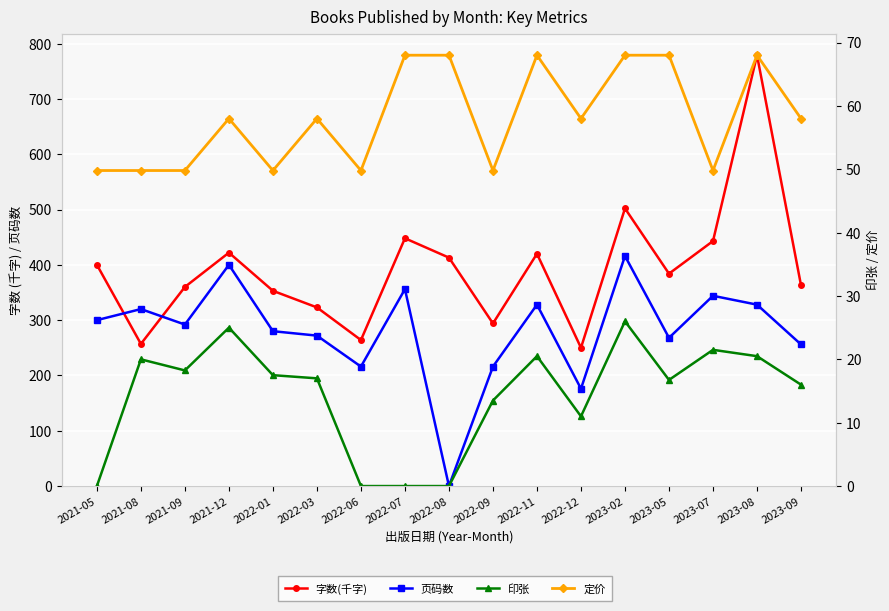

True or false: 印张 and 页码数 intersect in this chart.

False